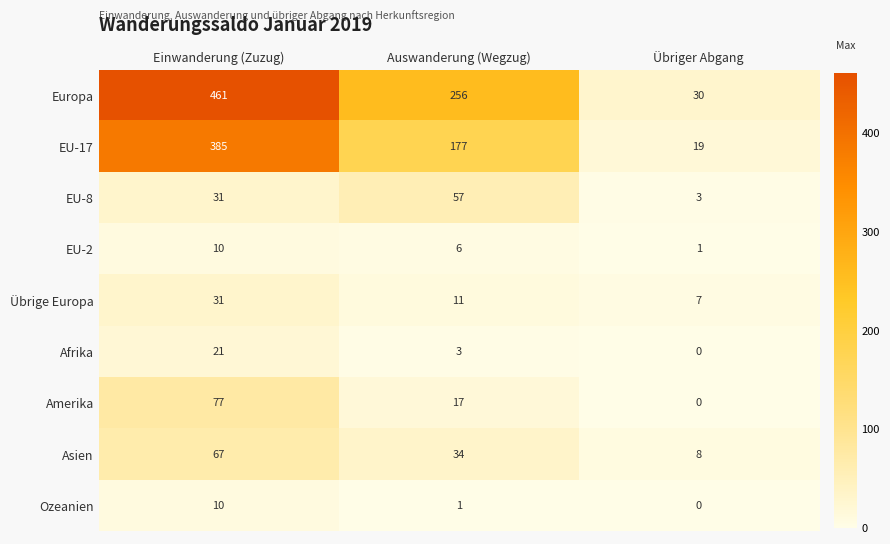

Where is EU-17 nearest to the value 202?

Auswanderung (Wegzug)